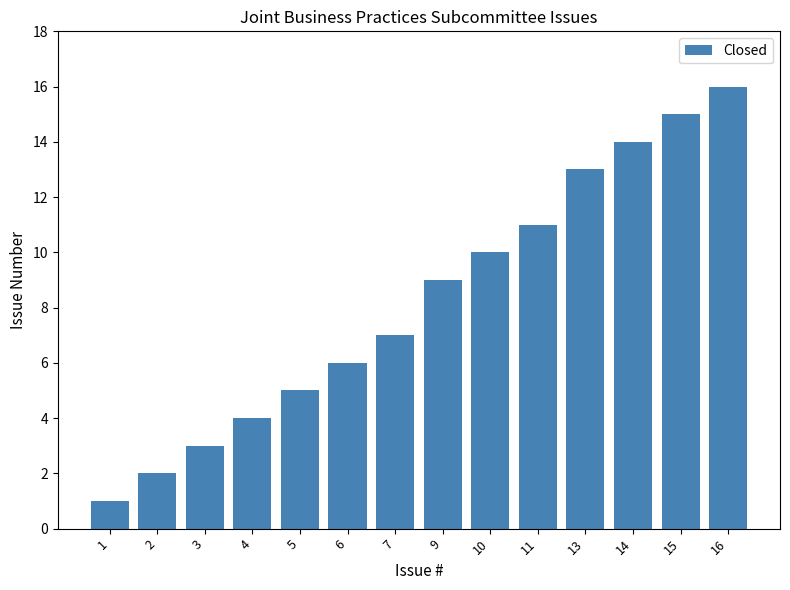

Which label corresponds to the smallest value in the chart?

1